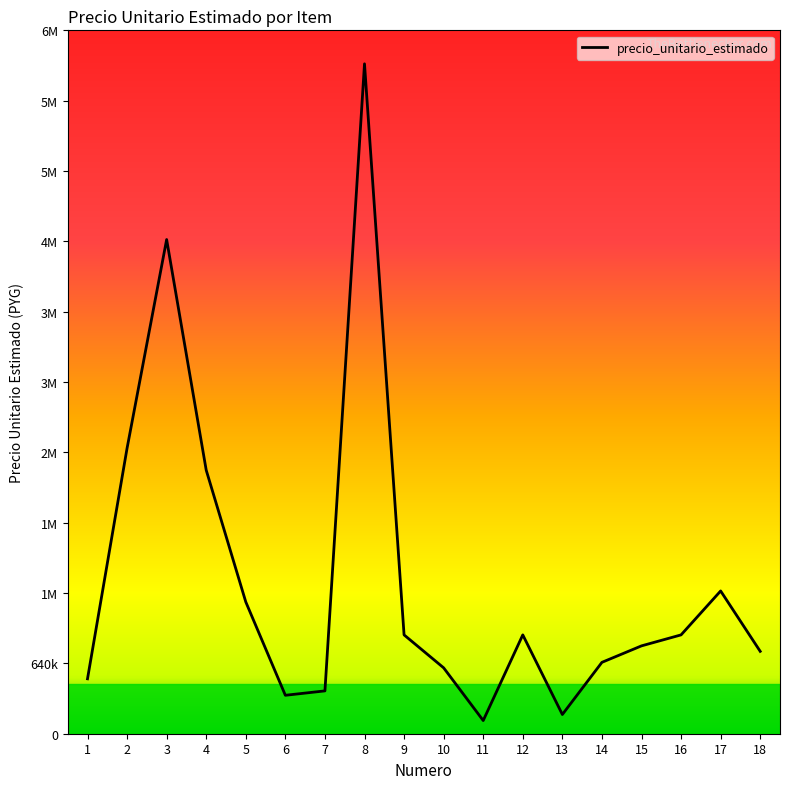

What is the difference between the maximum and minimum values?

5980000